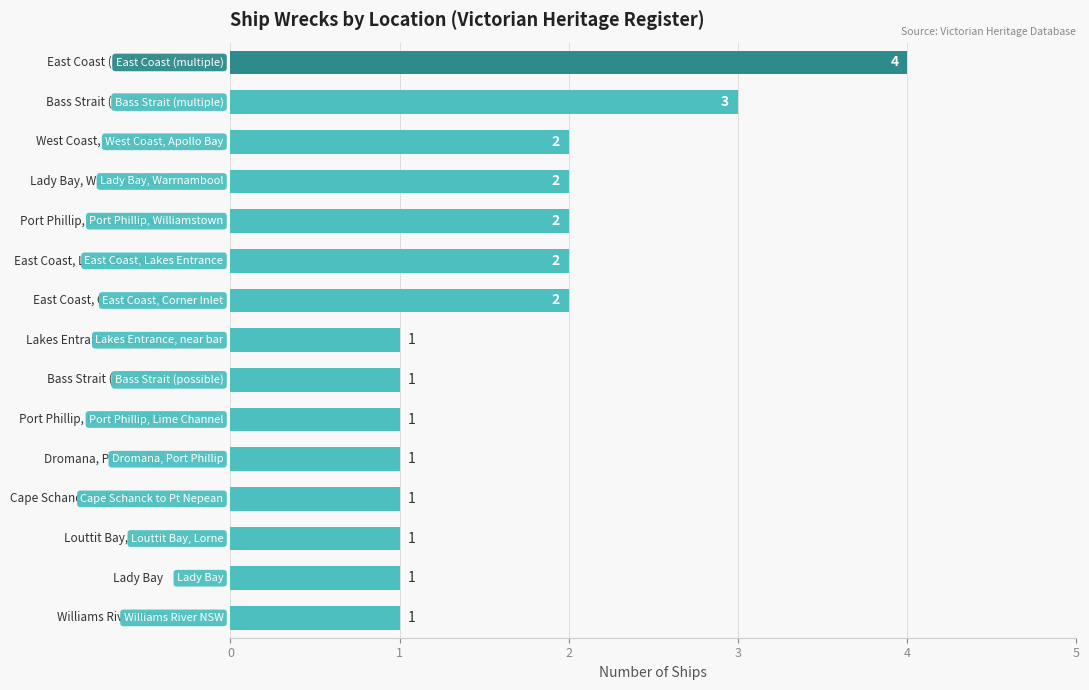

Reading bottom to top, extract all data points from this chart.

1	1	1	1	1	1	1	1	2	2	2	2	2	3	4